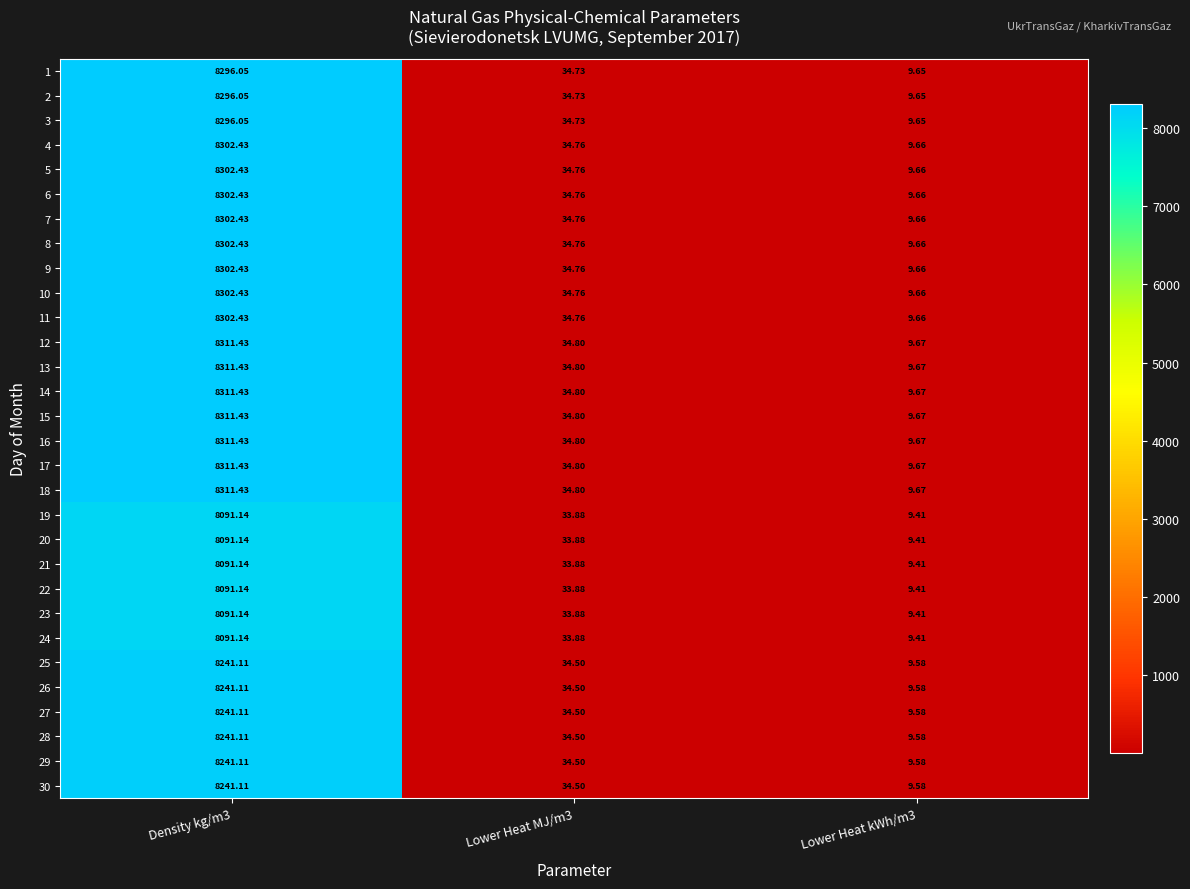

Is the value of 6 at Lower Heat MJ/m3 greater than the value of 30 at Density kg/m3?

No